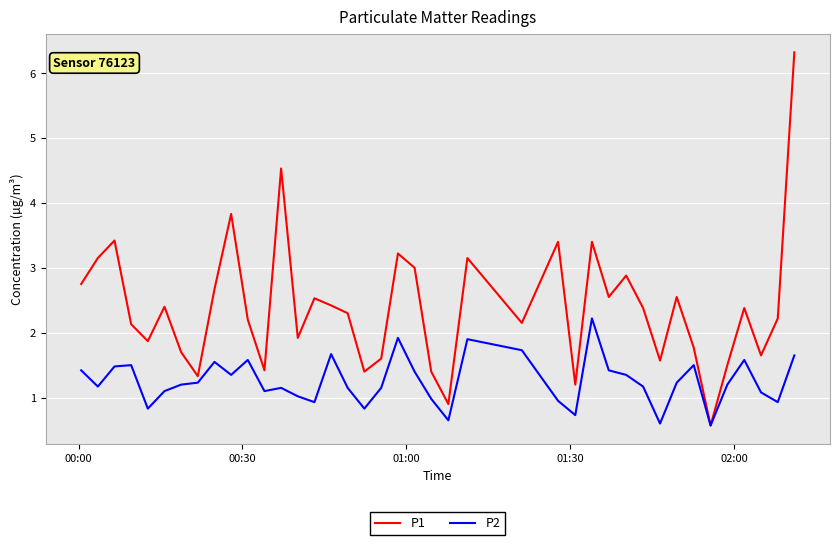

Does the chart display data point markers on the line(s)?

No